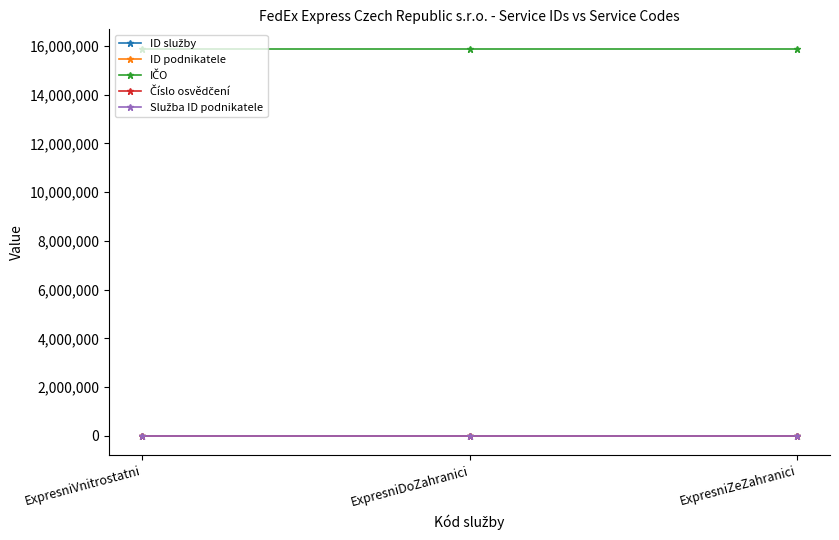

Reading left to right, transcribe all the data shown in this chart.

ID služby: ExpresniVnitrostatni=66	ExpresniDoZahranici=67	ExpresniZeZahranici=68
ID podnikatele: ExpresniVnitrostatni=31	ExpresniDoZahranici=31	ExpresniZeZahranici=31
IČO: ExpresniVnitrostatni=15888959	ExpresniDoZahranici=15888959	ExpresniZeZahranici=15888959
Číslo osvědčení: ExpresniVnitrostatni=31	ExpresniDoZahranici=31	ExpresniZeZahranici=31
Služba ID podnikatele: ExpresniVnitrostatni=31	ExpresniDoZahranici=31	ExpresniZeZahranici=31